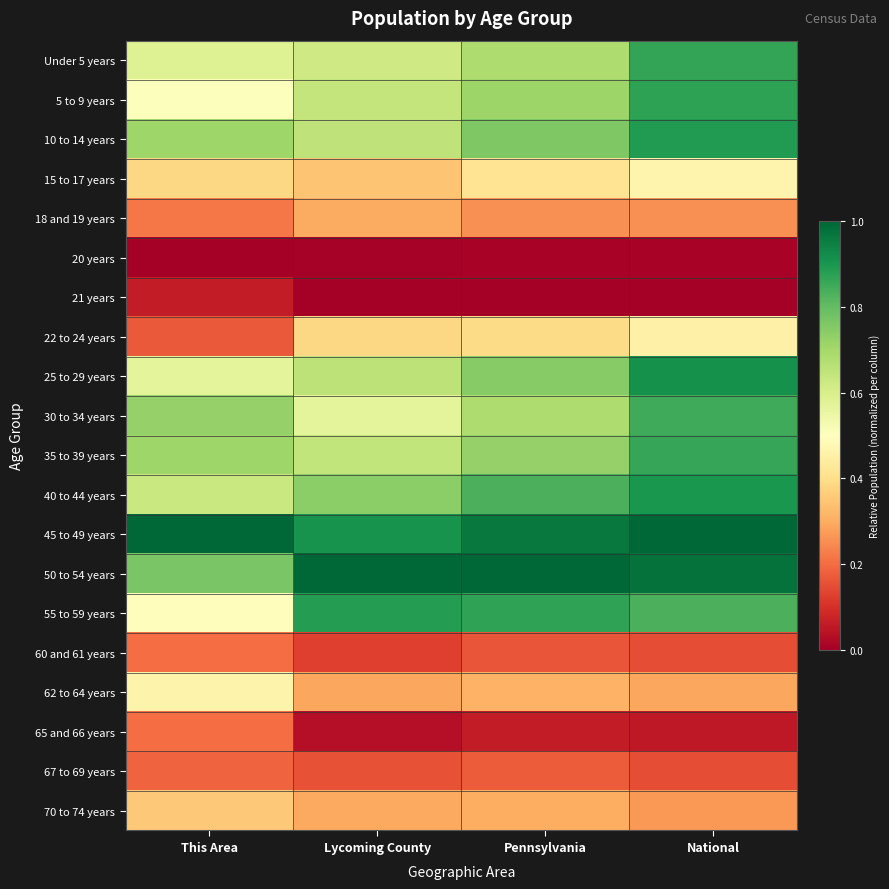

Reading left to right, list all the values displayed in this chart.

Under 5 years: This Area=0.6	Lycoming County=0.6	Pennsylvania=0.7	National=0.9
5 to 9 years: This Area=0.5	Lycoming County=0.6	Pennsylvania=0.7	National=0.9
10 to 14 years: This Area=0.7	Lycoming County=0.6	Pennsylvania=0.8	National=0.9
15 to 17 years: This Area=0.4	Lycoming County=0.3	Pennsylvania=0.4	National=0.5
18 and 19 years: This Area=0.2	Lycoming County=0.3	Pennsylvania=0.3	National=0.3
20 years: This Area=0.0	Lycoming County=0.0	Pennsylvania=0.0	National=0.0
21 years: This Area=0.1	Lycoming County=0.0	Pennsylvania=0.0	National=0.0
22 to 24 years: This Area=0.2	Lycoming County=0.4	Pennsylvania=0.4	National=0.5
25 to 29 years: This Area=0.6	Lycoming County=0.7	Pennsylvania=0.7	National=0.9
30 to 34 years: This Area=0.7	Lycoming County=0.6	Pennsylvania=0.7	National=0.9
35 to 39 years: This Area=0.7	Lycoming County=0.6	Pennsylvania=0.7	National=0.9
40 to 44 years: This Area=0.6	Lycoming County=0.7	Pennsylvania=0.8	National=0.9
45 to 49 years: This Area=1.0	Lycoming County=0.9	Pennsylvania=1.0	National=1.0
50 to 54 years: This Area=0.8	Lycoming County=1.0	Pennsylvania=1.0	National=1.0
55 to 59 years: This Area=0.5	Lycoming County=0.9	Pennsylvania=0.9	National=0.8
60 and 61 years: This Area=0.2	Lycoming County=0.1	Pennsylvania=0.2	National=0.2
62 to 64 years: This Area=0.5	Lycoming County=0.3	Pennsylvania=0.3	National=0.3
65 and 66 years: This Area=0.2	Lycoming County=0.0	Pennsylvania=0.1	National=0.1
67 to 69 years: This Area=0.2	Lycoming County=0.2	Pennsylvania=0.2	National=0.2
70 to 74 years: This Area=0.4	Lycoming County=0.3	Pennsylvania=0.3	National=0.3